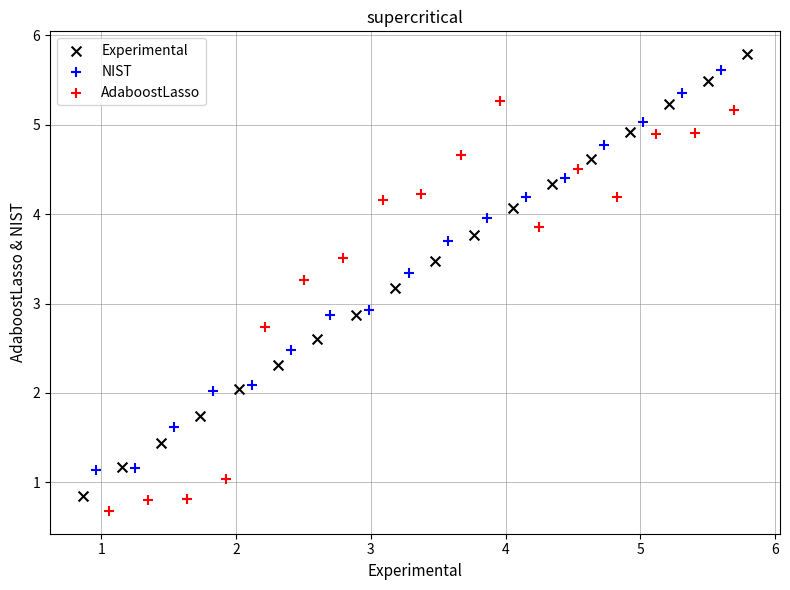

Which series contains the highest Y value?

Experimental